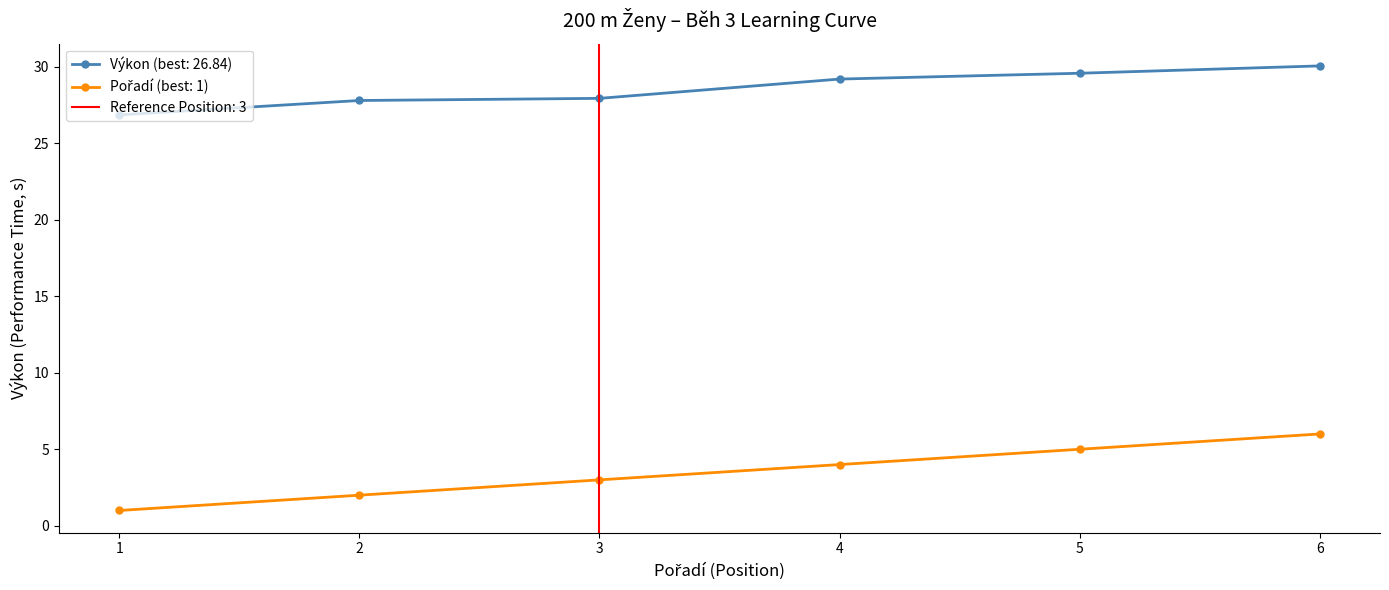

List the series in order of their overall mean, lowest first.

Pořadí, Výkon